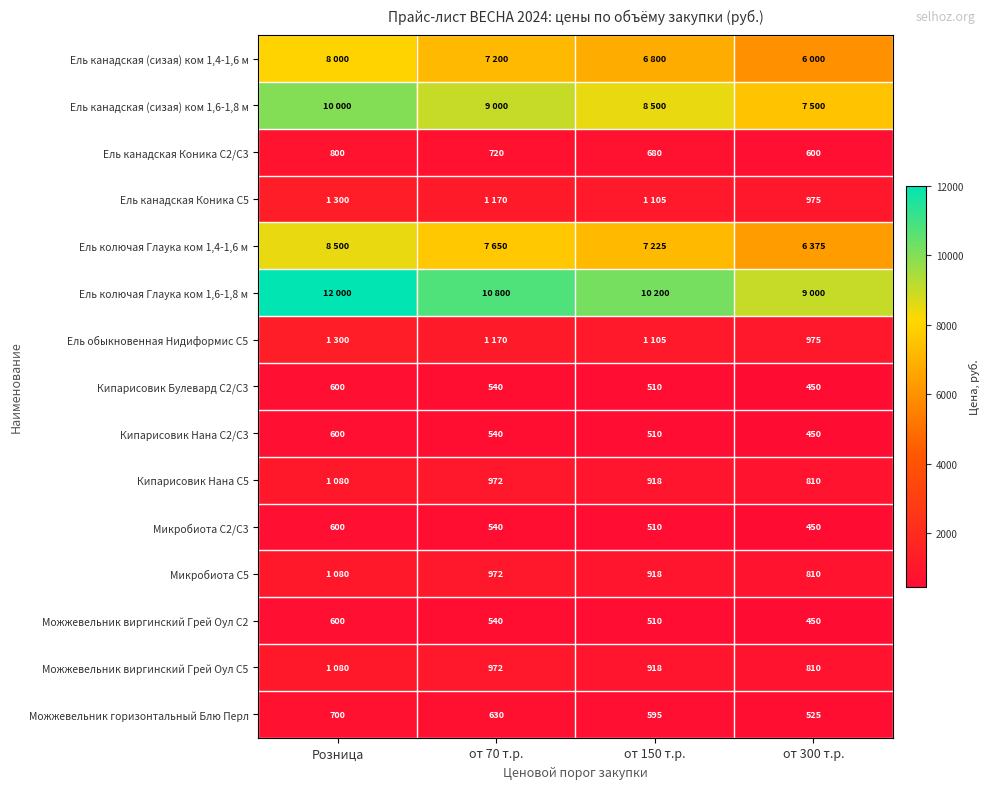

Which category has the highest value in the Кипарисовик Булевард С2/С3 series?

Розница